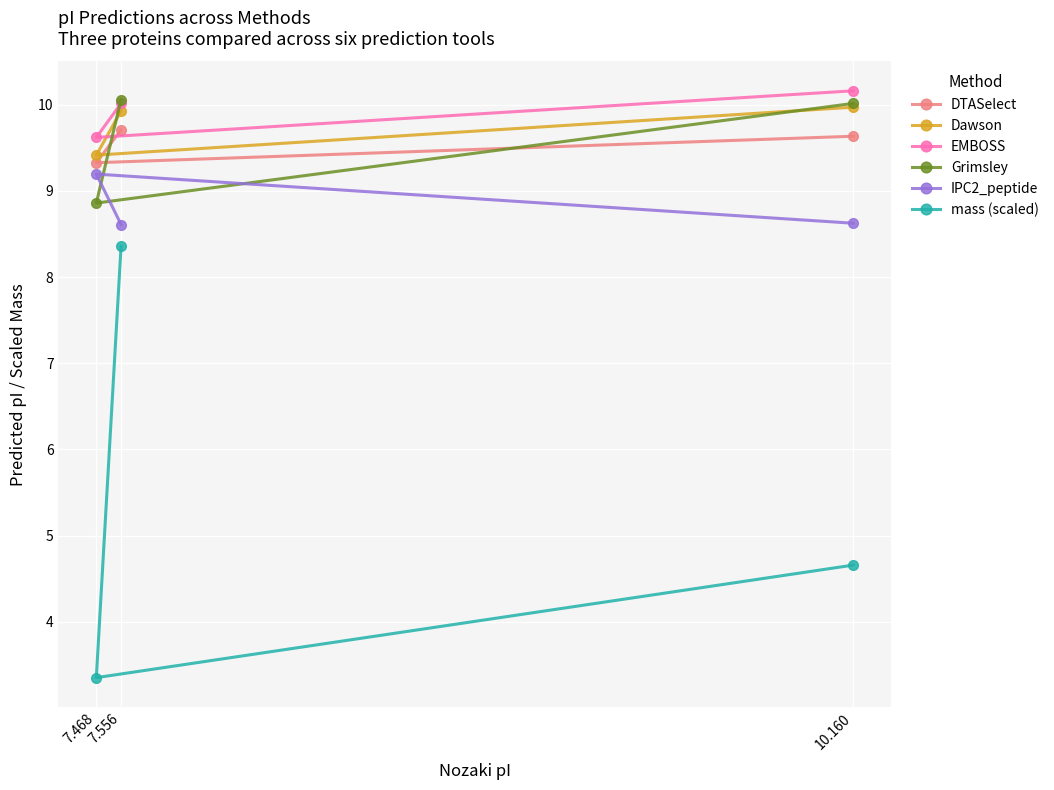

Reading left to right, list all the values displayed in this chart.

DTASelect: 7.468=9.3	7.556=9.7	10.160=9.6
Dawson: 7.468=9.4	7.556=9.9	10.160=10.0
EMBOSS: 7.468=9.6	7.556=10.0	10.160=10.2
Grimsley: 7.468=8.9	7.556=10.1	10.160=10.0
IPC2_peptide: 7.468=9.2	7.556=8.6	10.160=8.6
mass (scaled): 7.468=3.4	7.556=8.4	10.160=4.7